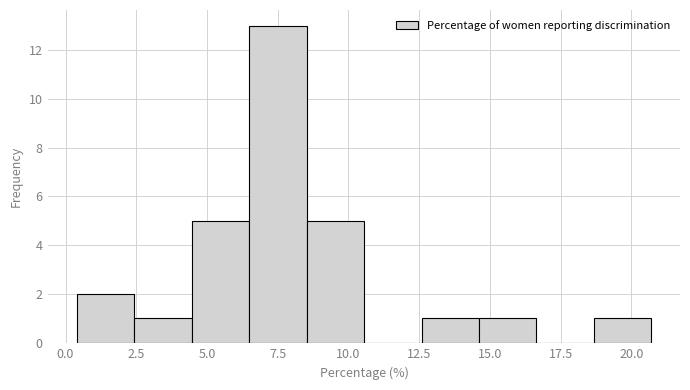

Over which range of the x-axis is the bar tallest?

6.5 to 8.5